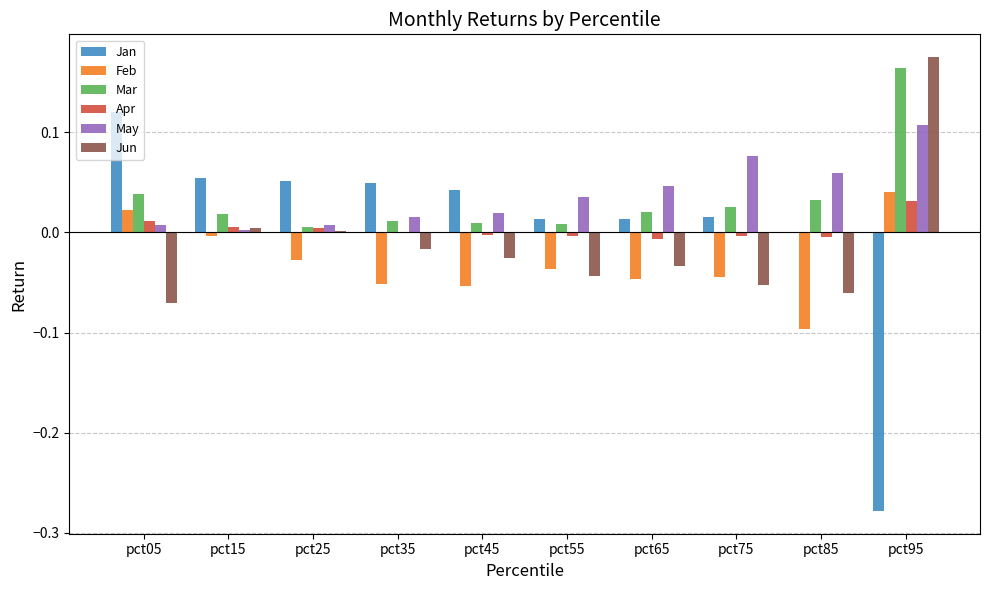

How many categories are shown in the chart?

10